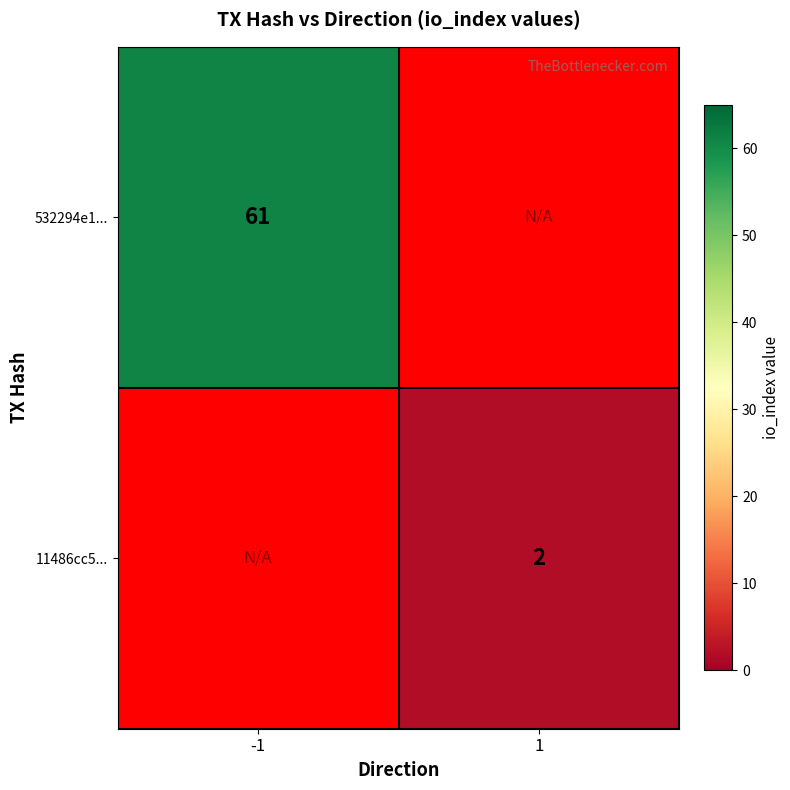

The 532294e1... series shows 105 at -1. True or false?

False